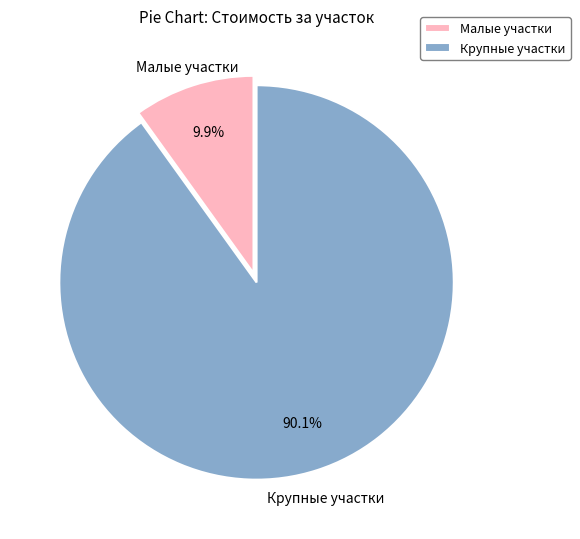

To the nearest percent, what is the average slice percentage?

50%